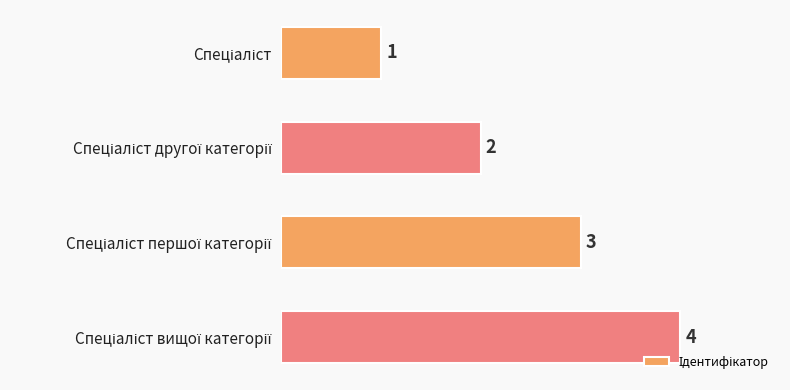

Are the bars horizontal?

Yes